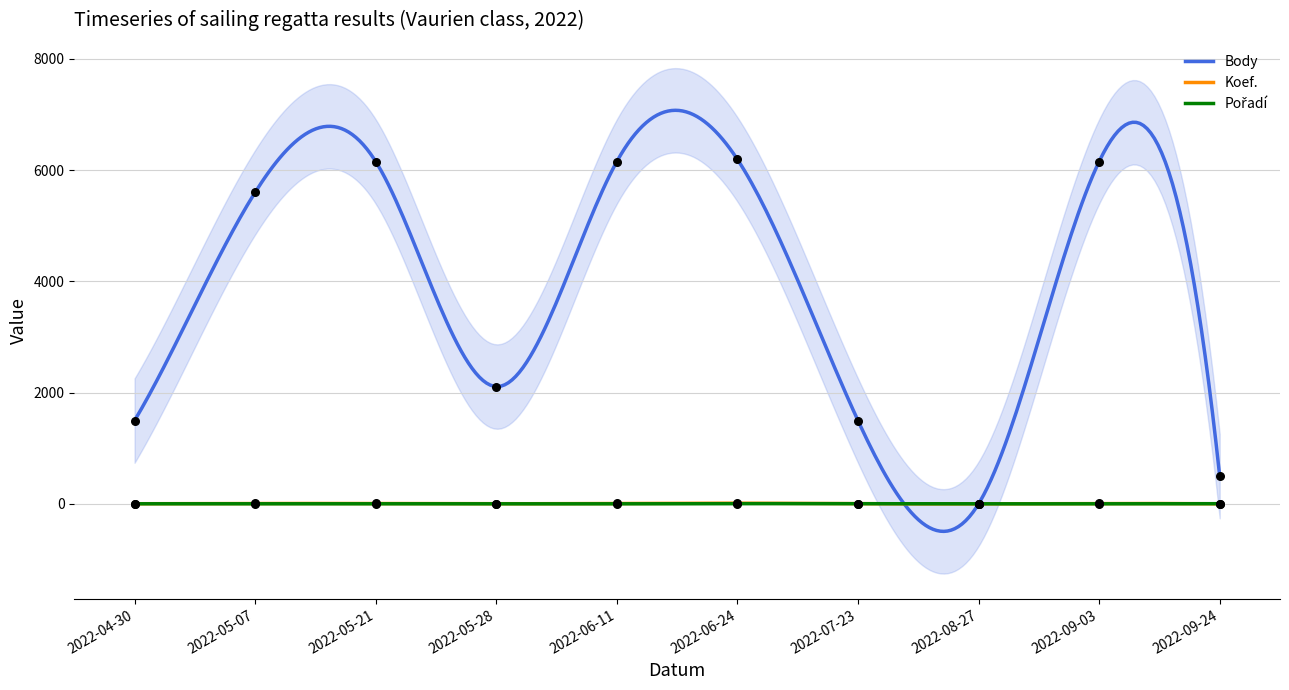

What is the total value across all series at 2022-08-27?

2